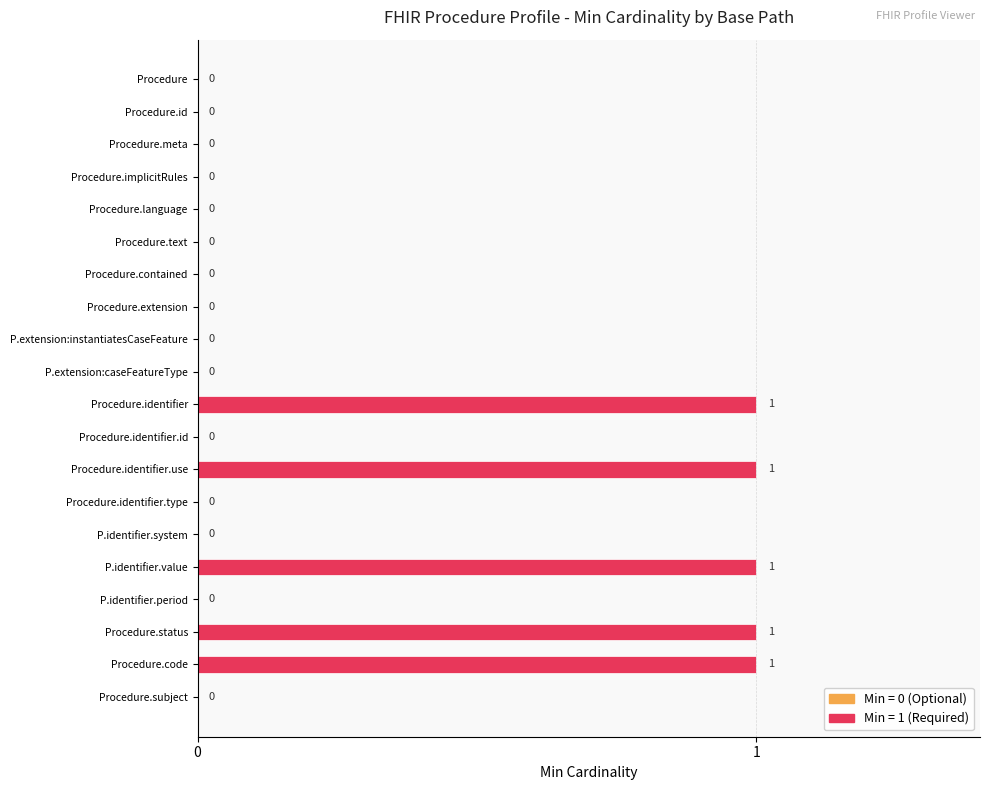

Are the bars horizontal?

Yes